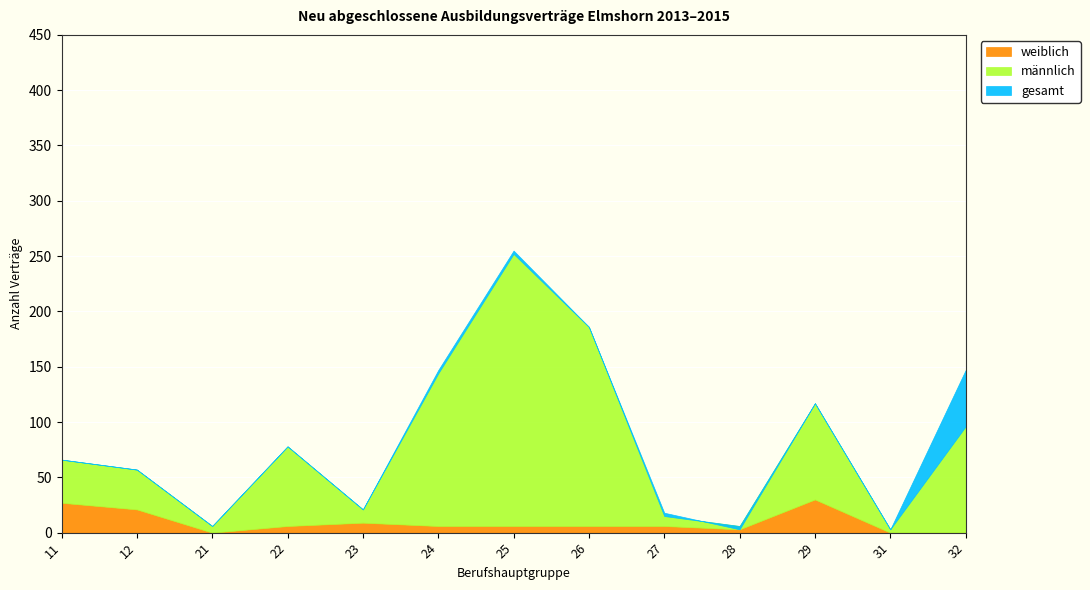

The value of weiblich at 26 is 6. True or false?

True